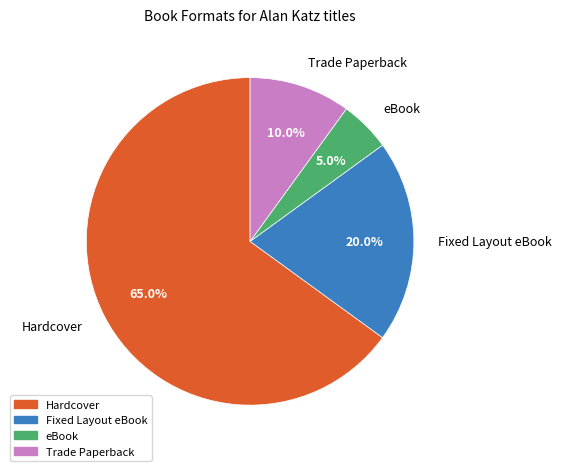

To the nearest percent, what percentage of the pie is Hardcover?

65%